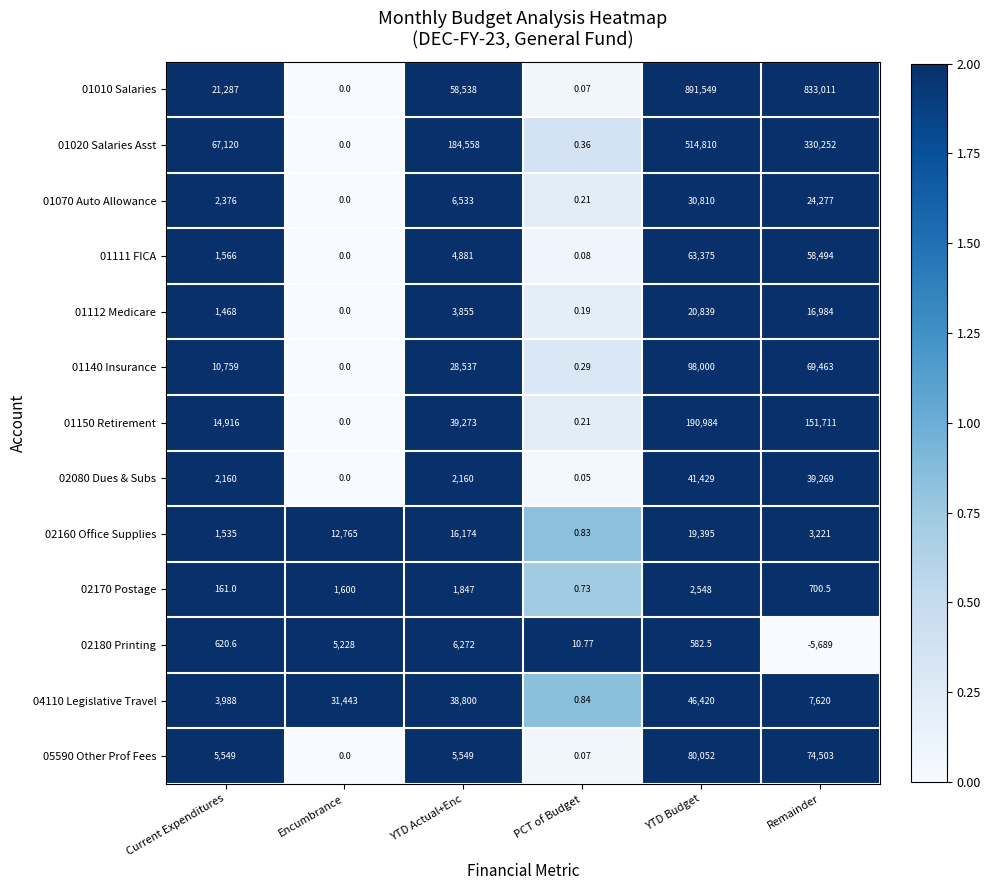

At which category does the chart reach its minimum across all series?

Remainder